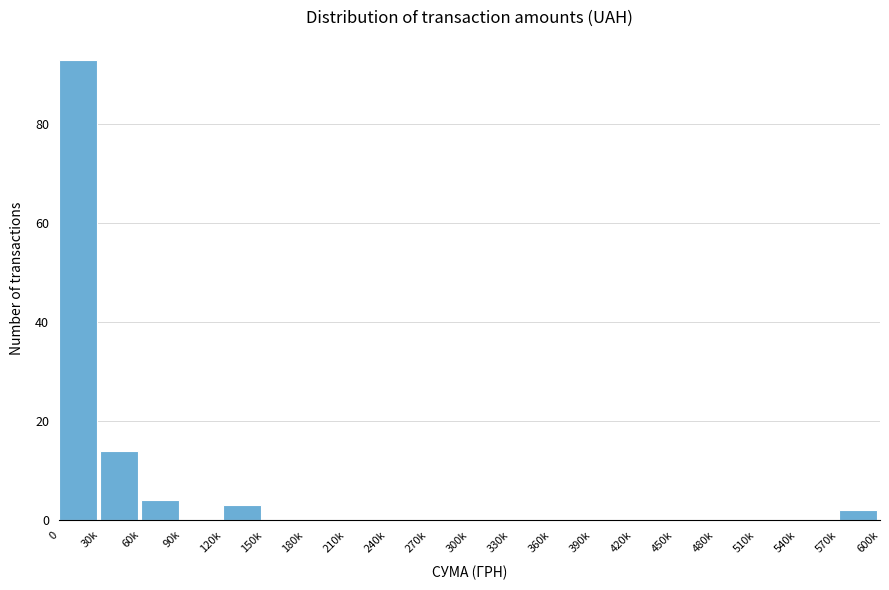

Reading left to right, list all the values displayed in this chart.

0=93	30k=14	60k=4	90k=0	120k=3	150k=0	180k=0	210k=0	240k=0	270k=0	300k=0	330k=0	360k=0	390k=0	420k=0	450k=0	480k=0	510k=0	540k=0	570k=2